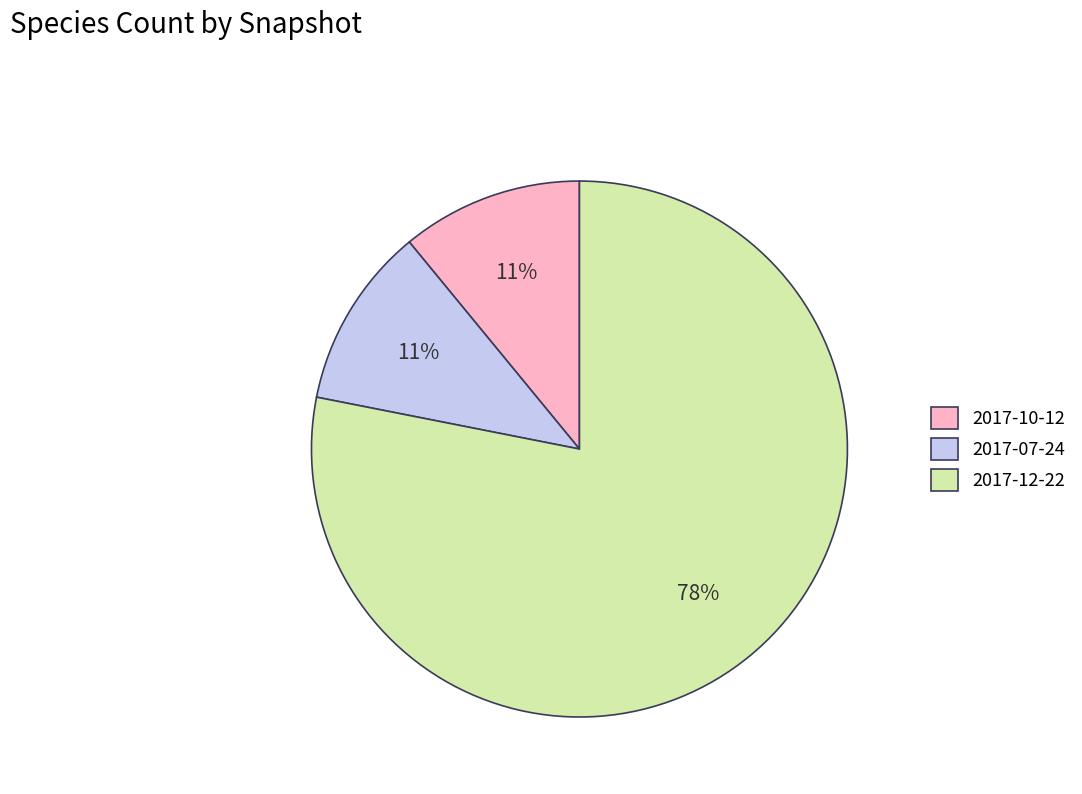

What percentage is the 2017-07-24 slice, to the nearest percent?

11%